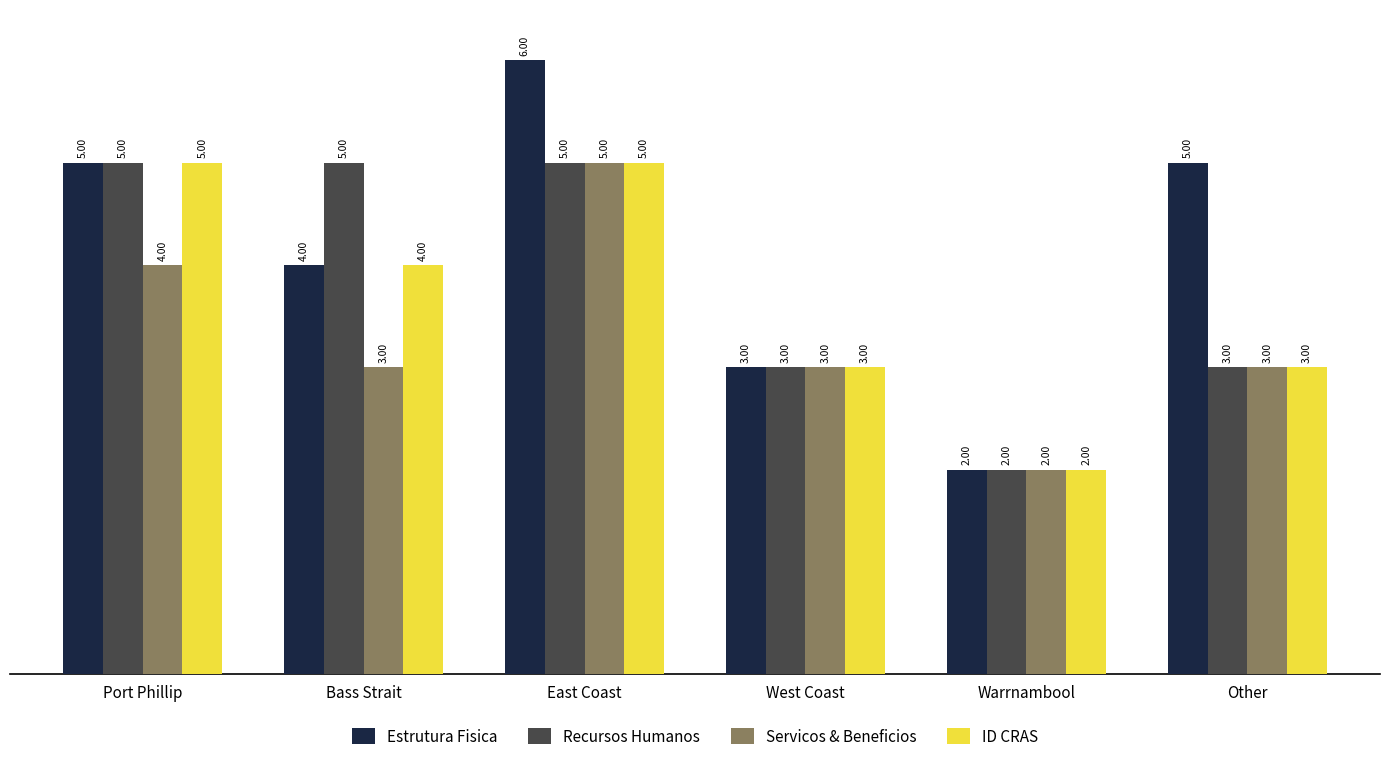

Which series has the largest total across all categories?

Estrutura Fisica